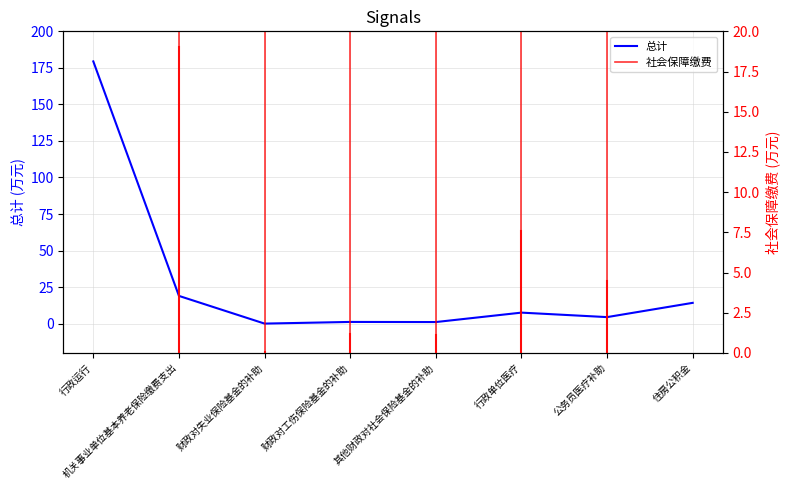

List the labels in order of value, smallest first.

财政对失业保险基金的补助, 其他财政对社会保险基金的补助, 财政对工伤保险基金的补助, 公务员医疗补助, 行政单位医疗, 住房公积金, 机关事业单位基本养老保险缴费支出, 行政运行